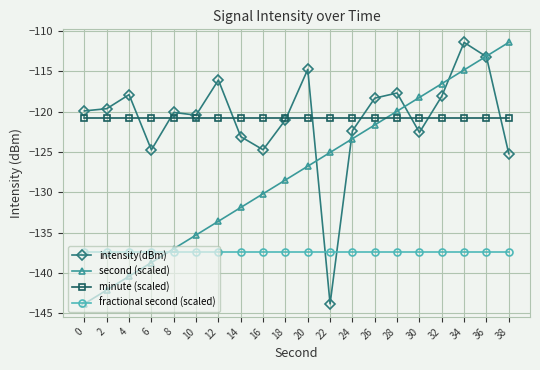

What is the smallest value displayed?

-143.8